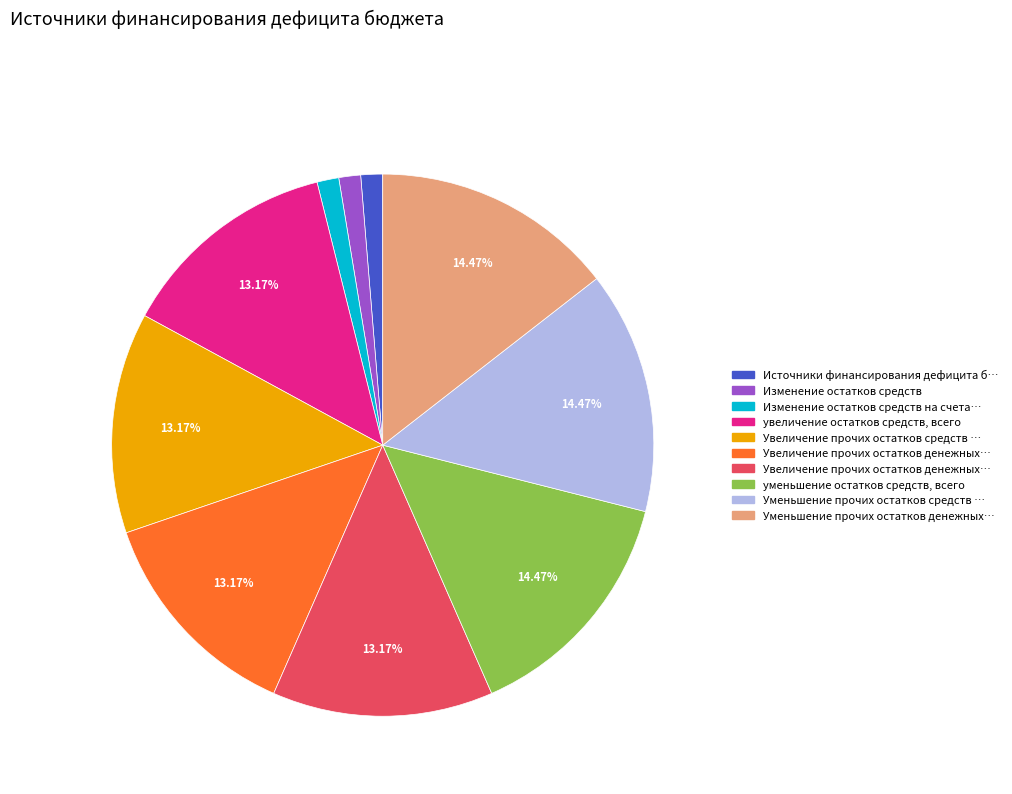

Does any single category account for the majority?

No